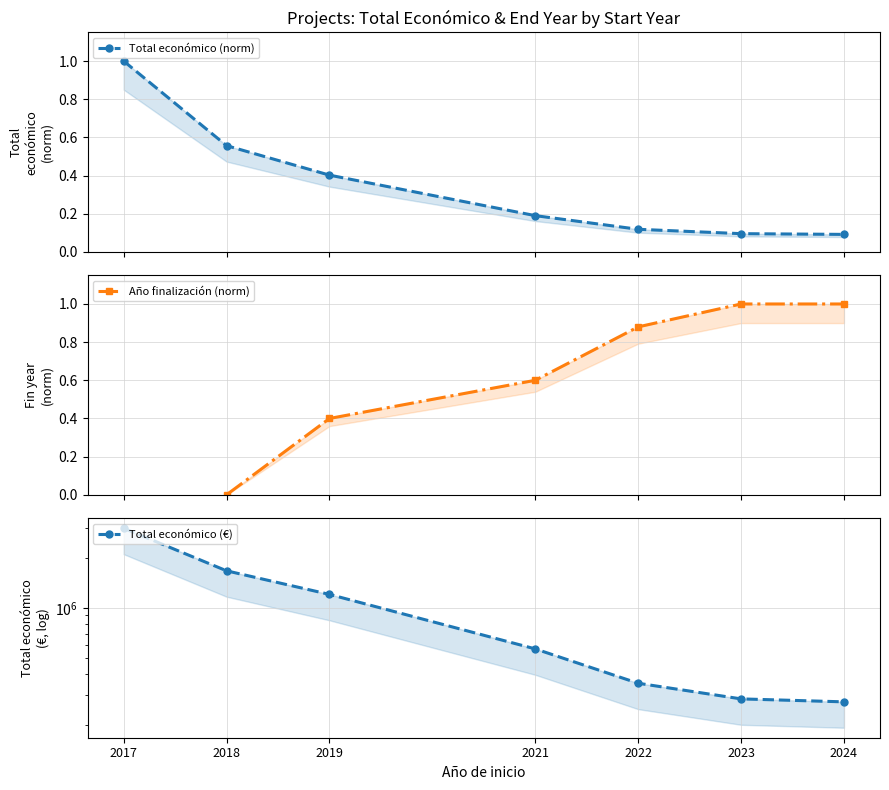

What are all the series names shown in the legend?

Total económico (norm), Año finalización (norm), Total económico (€)